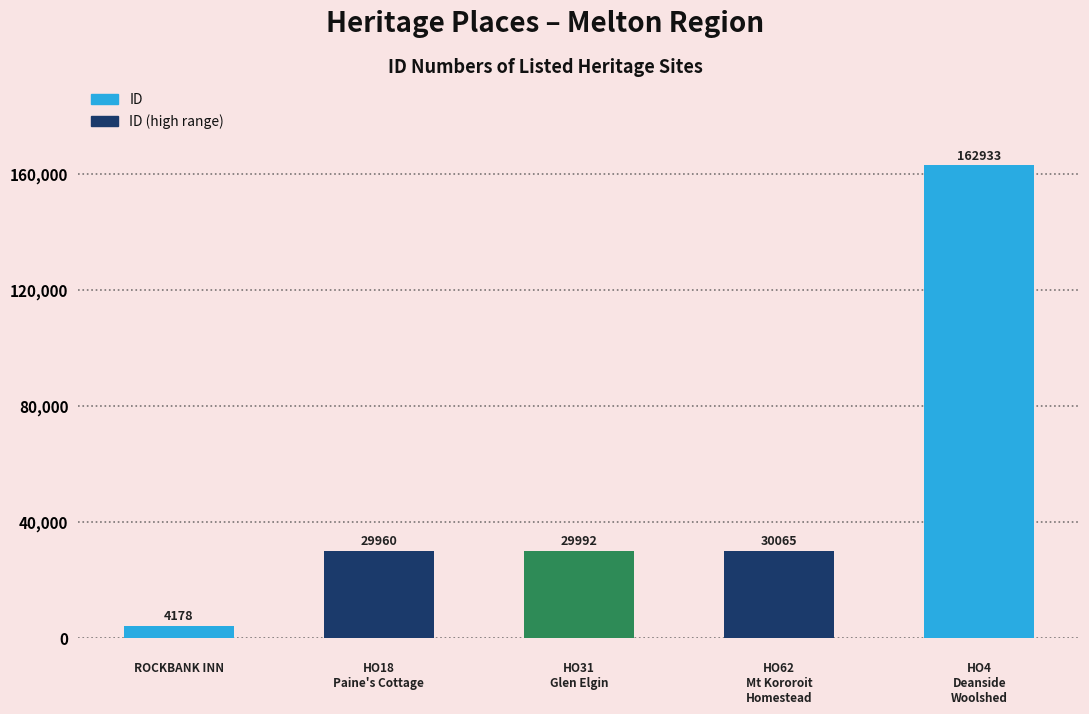

What is the value of the 5th bar from the left?

162933